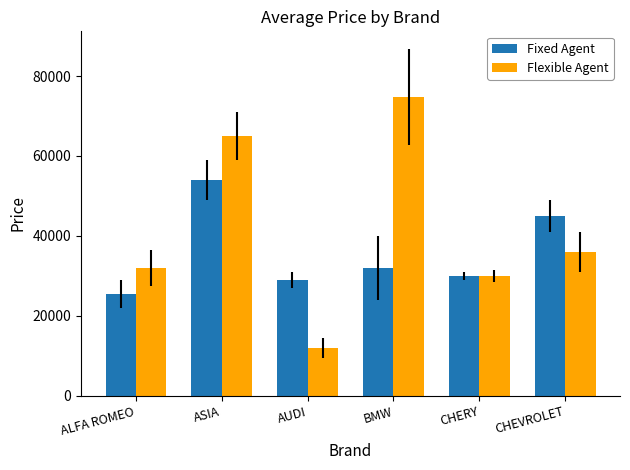

List the labels in order of Flexible Agent value, largest first.

BMW, ASIA, CHEVROLET, ALFA ROMEO, CHERY, AUDI